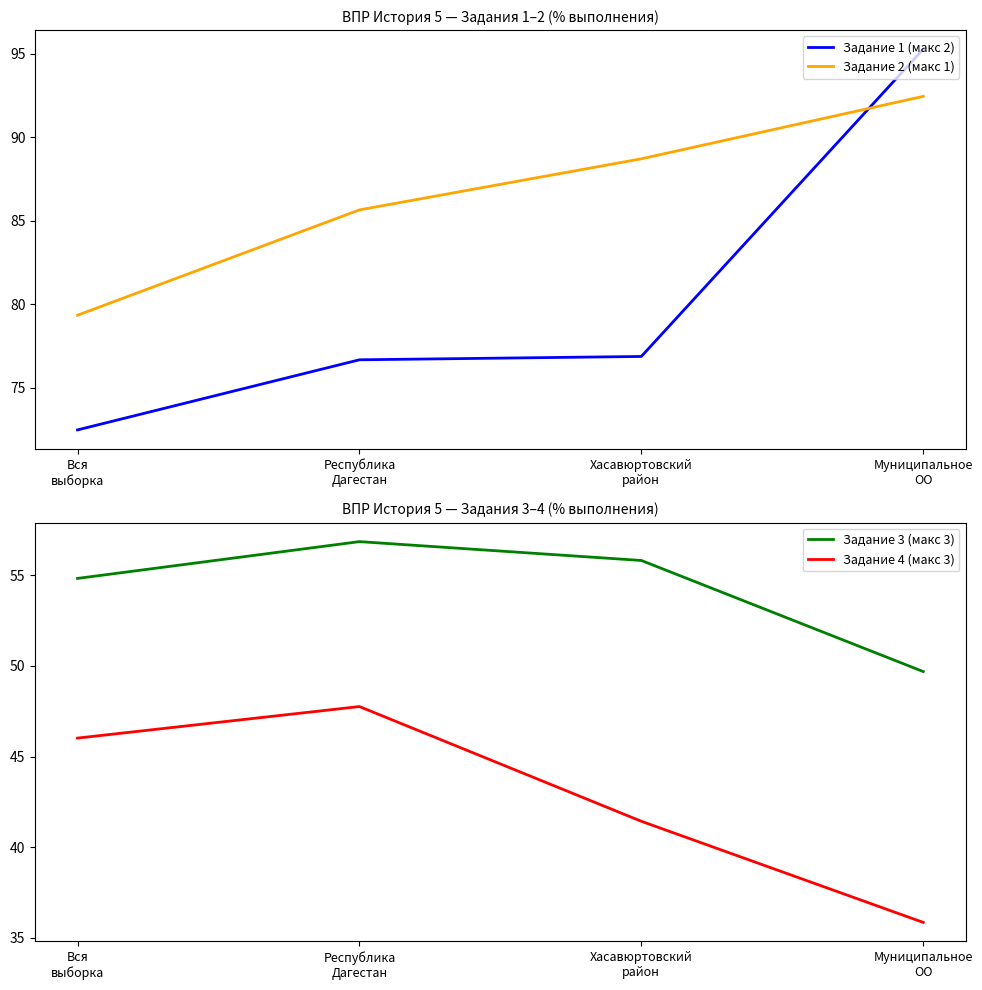

What is the average value of the Задание 3 (макс 3) series?

54.3